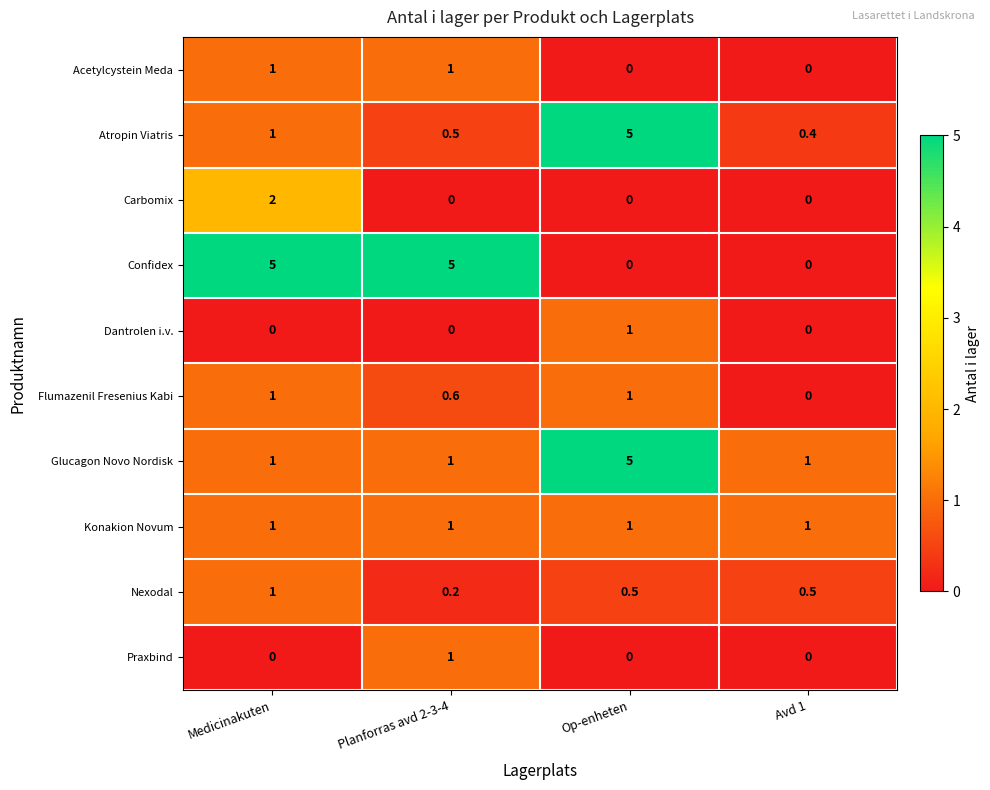

At which category is the sum across all series the highest?

Op-enheten